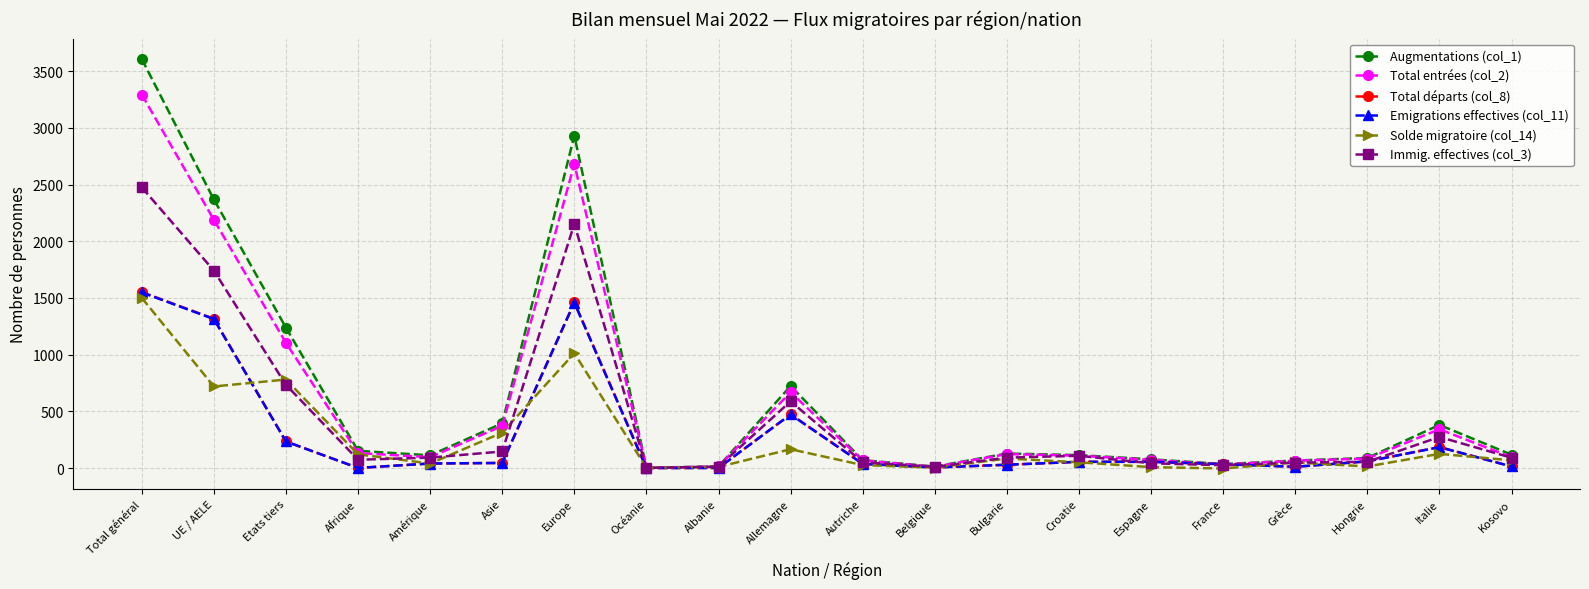

Is the value of Augmentations (col_1) at Autriche greater than the value of Total entrées (col_2) at Italie?

No